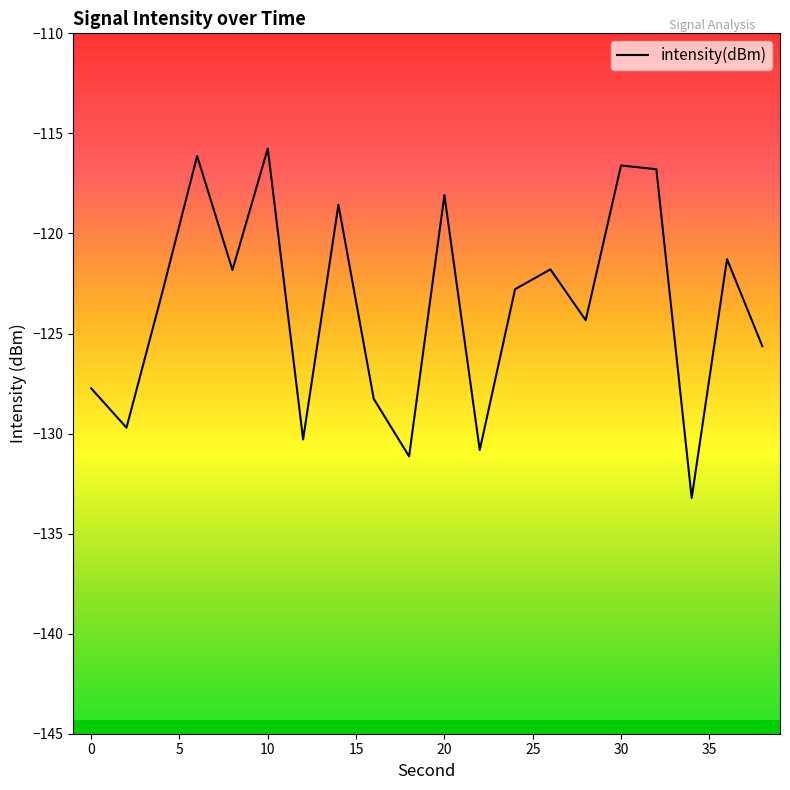

What is the difference between the maximum and minimum values?

17.5